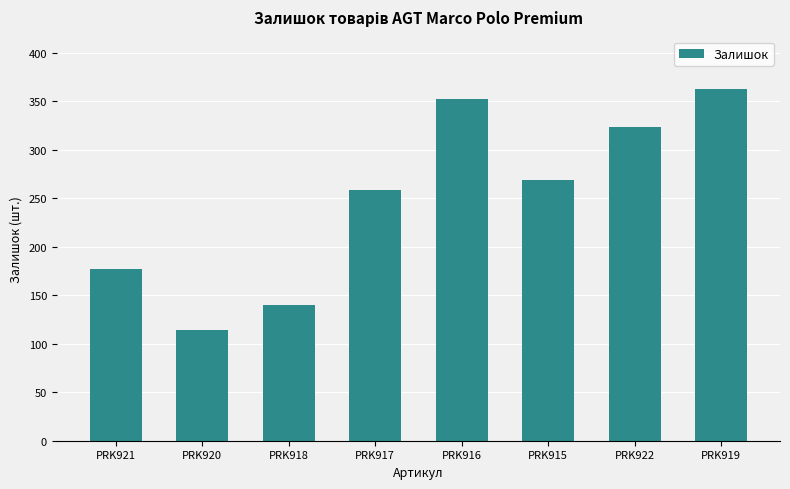

What is the difference between the values at PRK921 and PRK916?

175